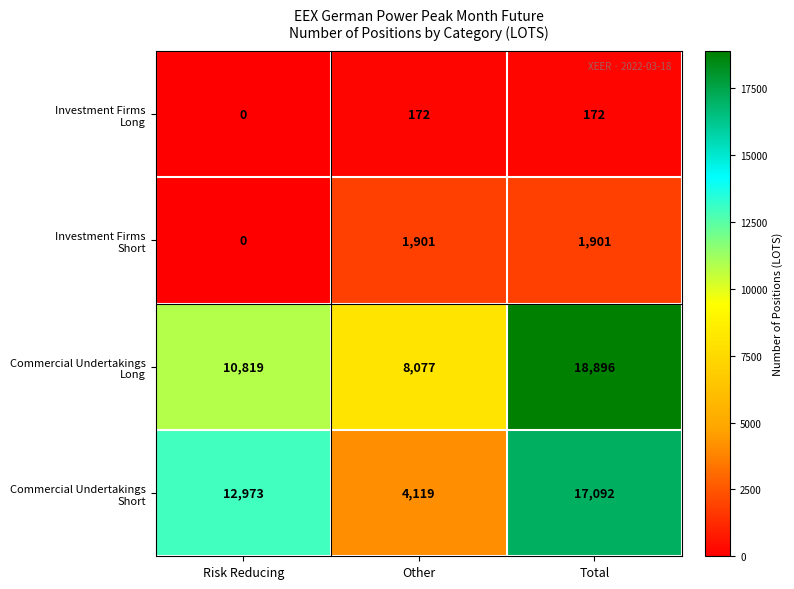

Which category has the lowest value across all series?

Risk Reducing